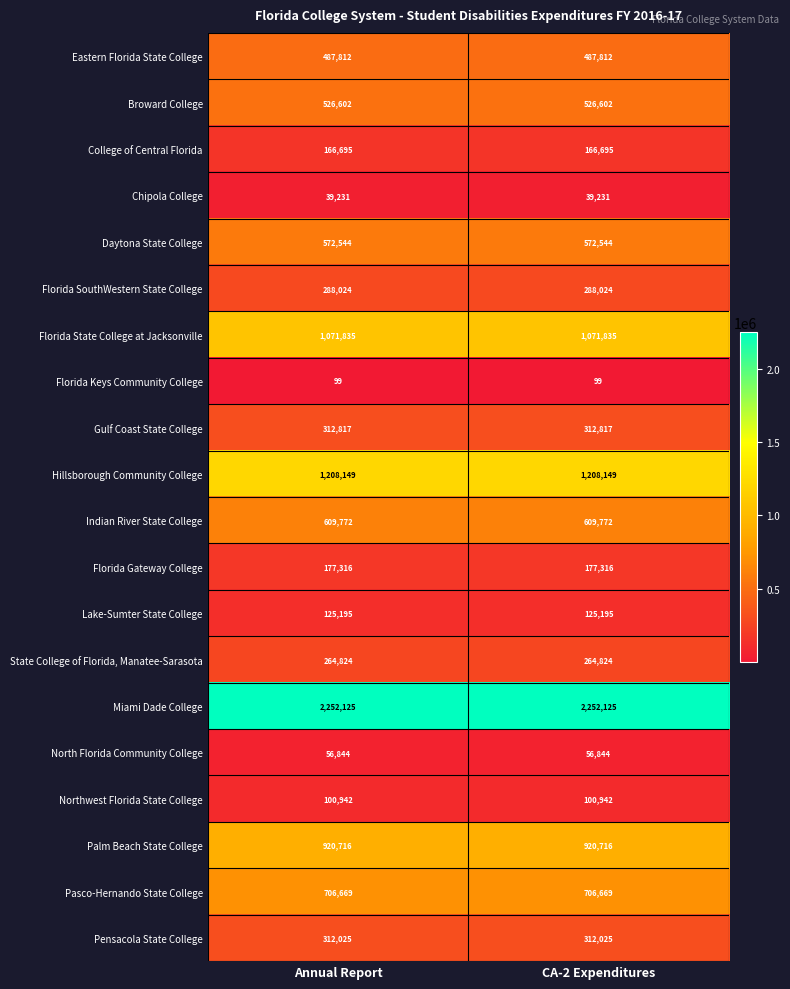

The Gulf Coast State College series shows 312817 at Annual Report. True or false?

True